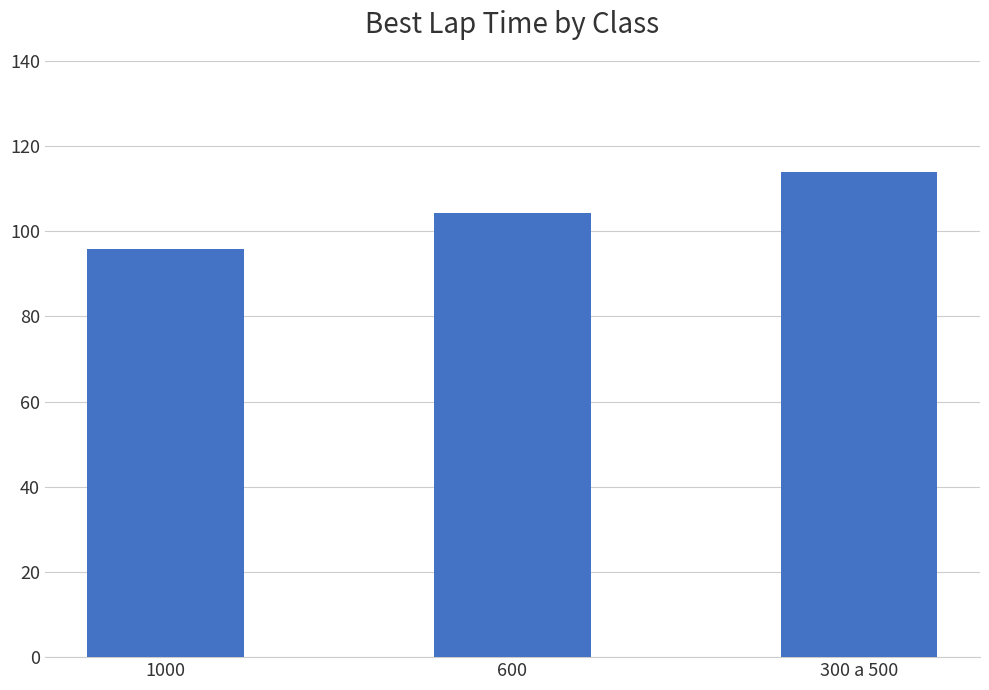

Is it true that the value at 600 is 104.3?

True